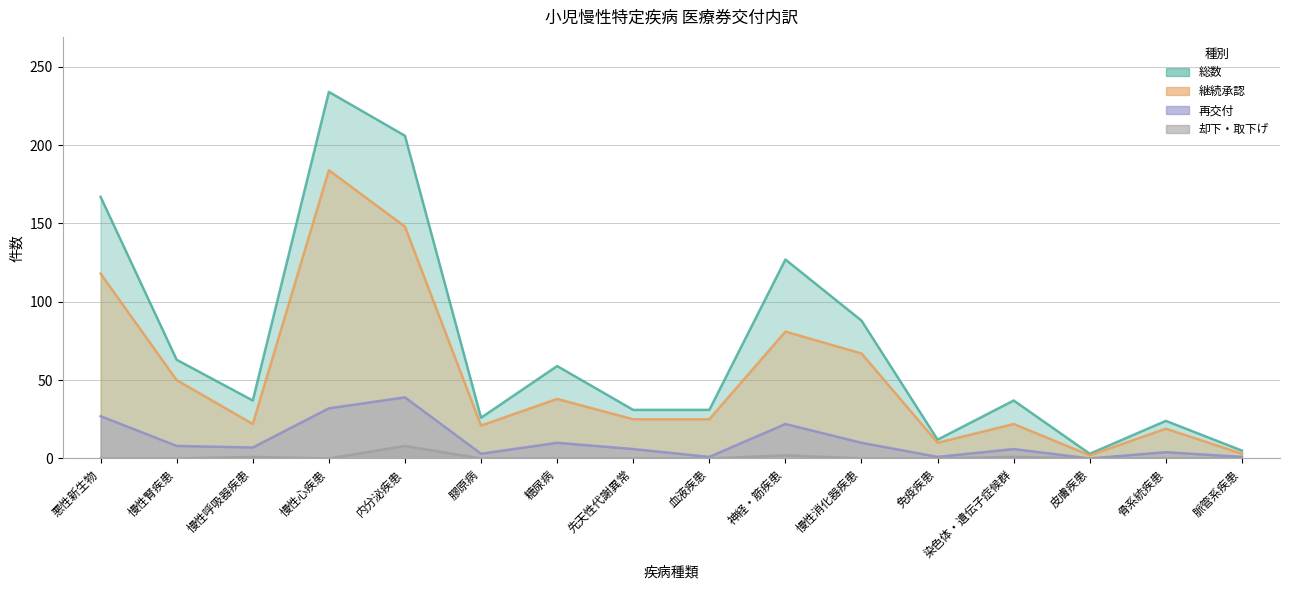

What position from the right is 慢性腎疾患?

15